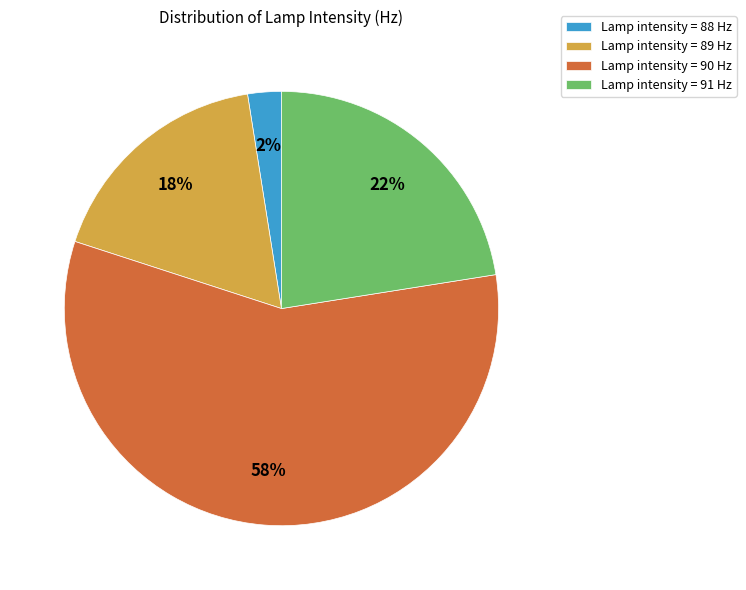

Is there any slice that represents more than half of the pie?

Yes